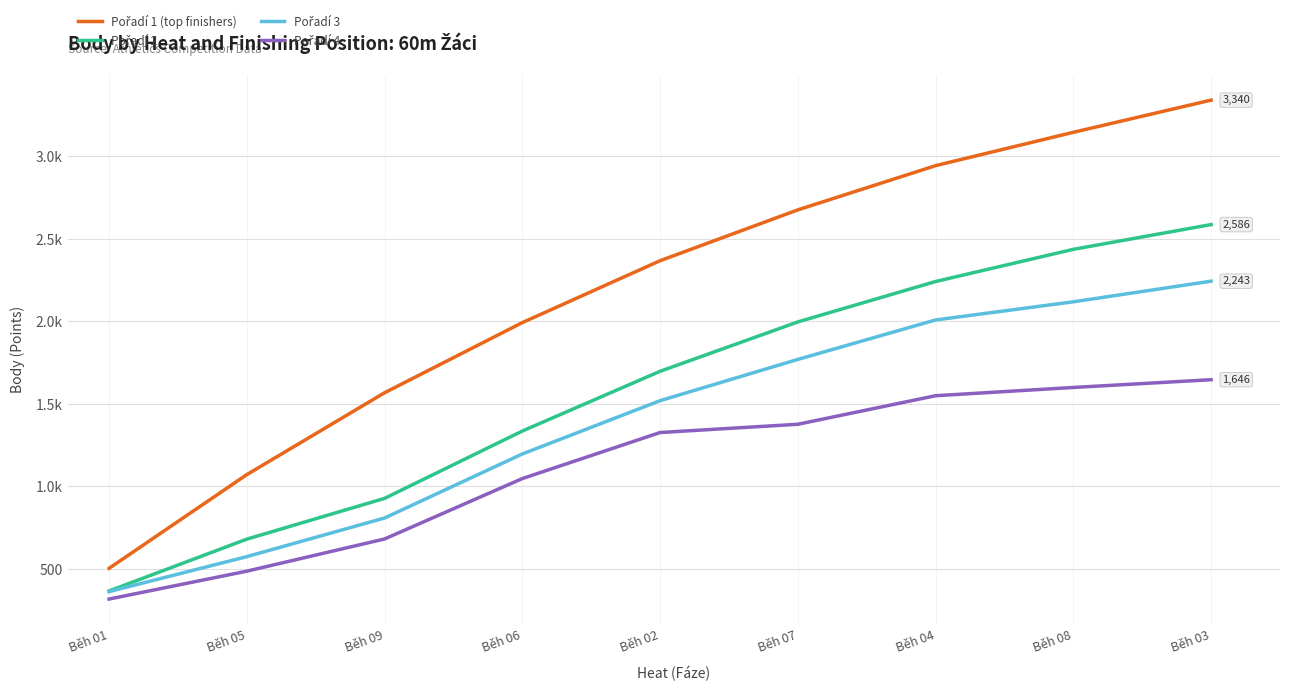

Is this an area chart (filled region under the line)?

No